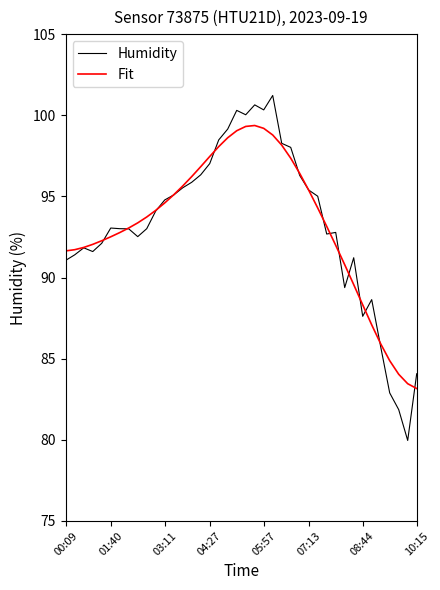

Does the chart display data point markers on the line(s)?

No